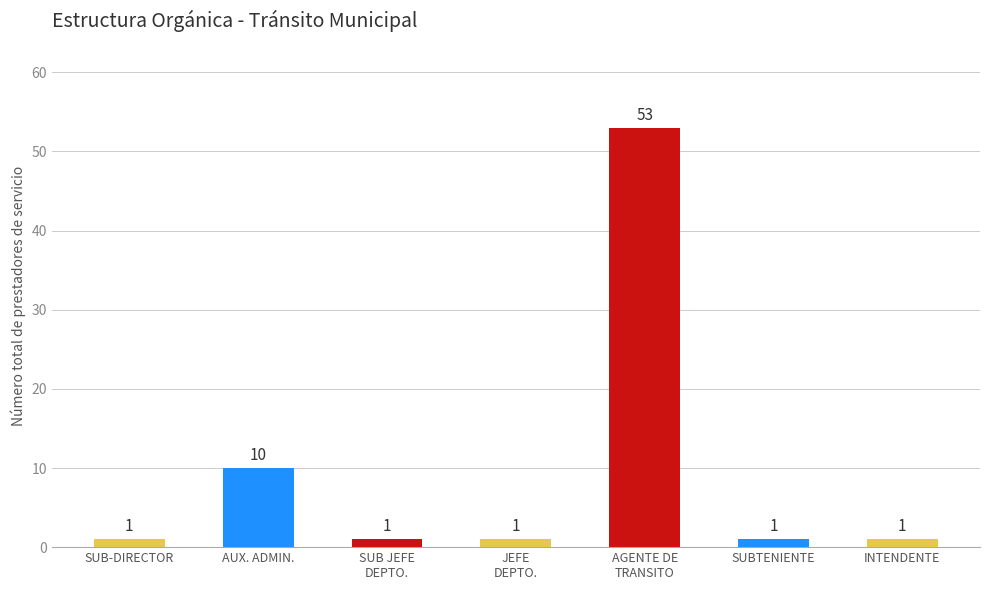

What is the maximum value shown in the chart?

53